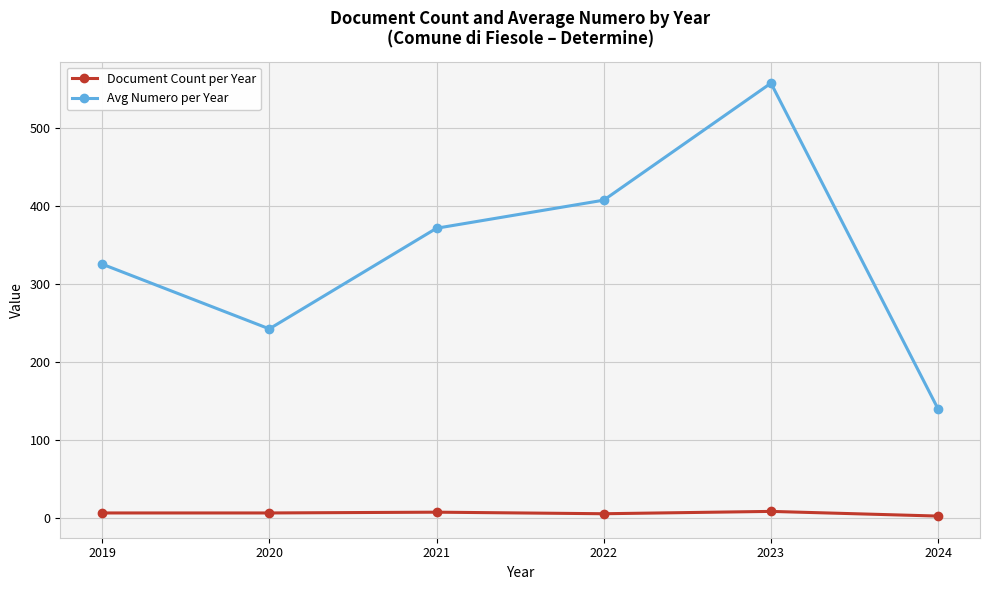

At which label does Avg Numero per Year reach its peak?

2023